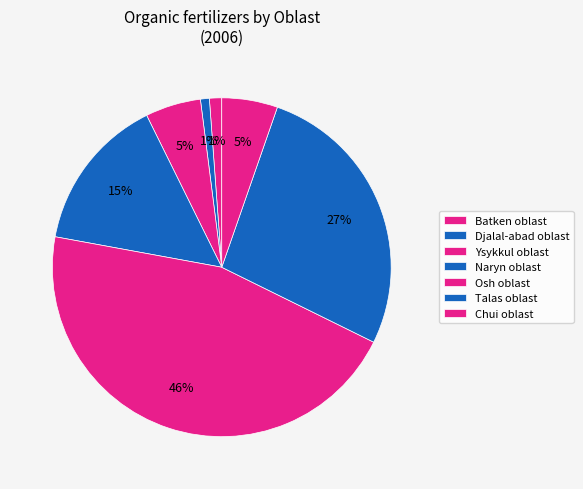

What portion of the pie excludes Batken oblast?

98.8%